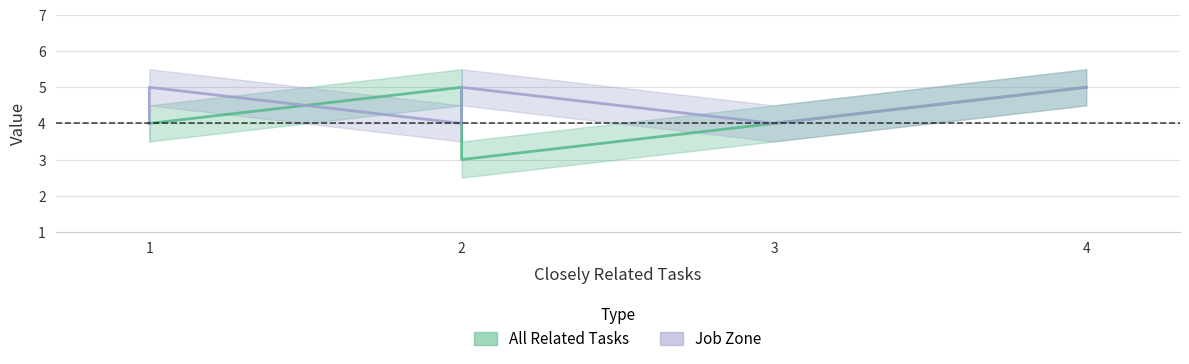

Between 1 and 2, which series saw the biggest shift?

Job Zone